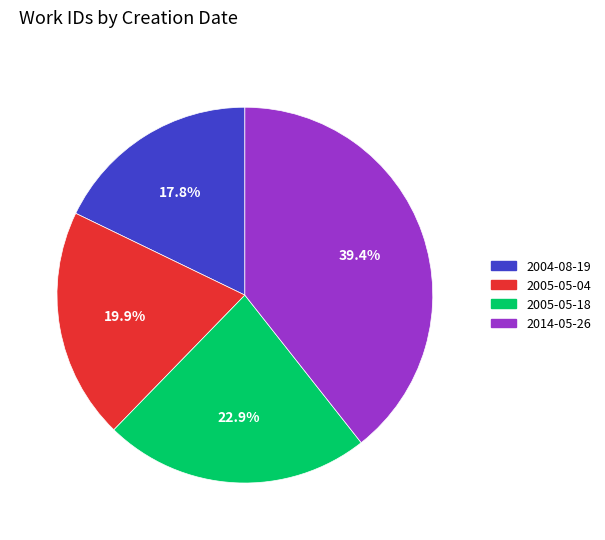

Which has a higher value, 2005-05-04 or 2004-08-19?

2005-05-04